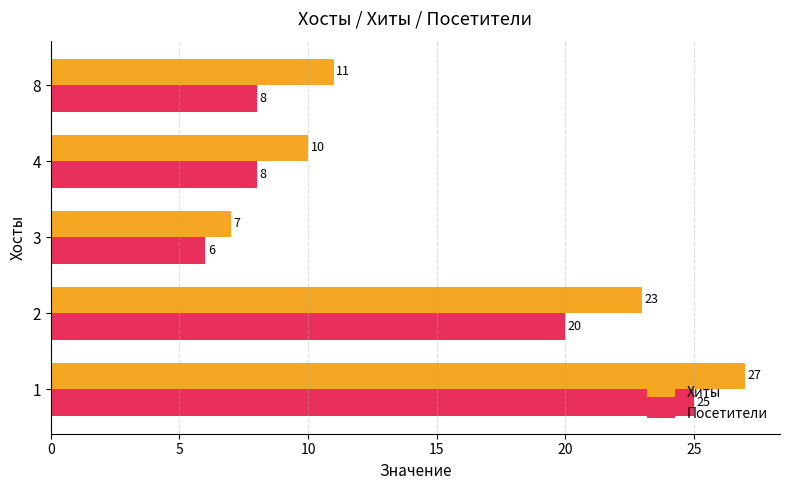

How many Посетители values are between 8 and 20?

3